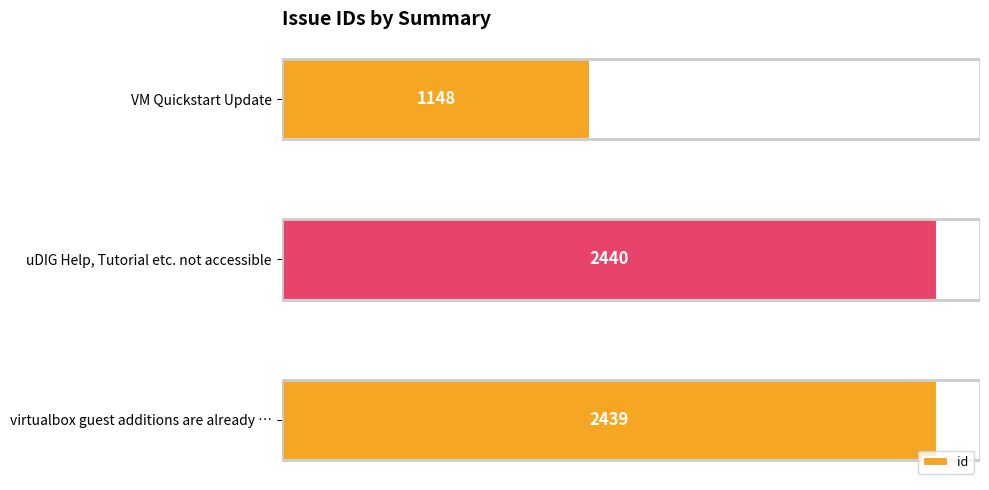

Approximately how many times larger is the value at uDIG Help, Tutorial etc. not accessible compared to virtualbox guest additions are already …?

1.0